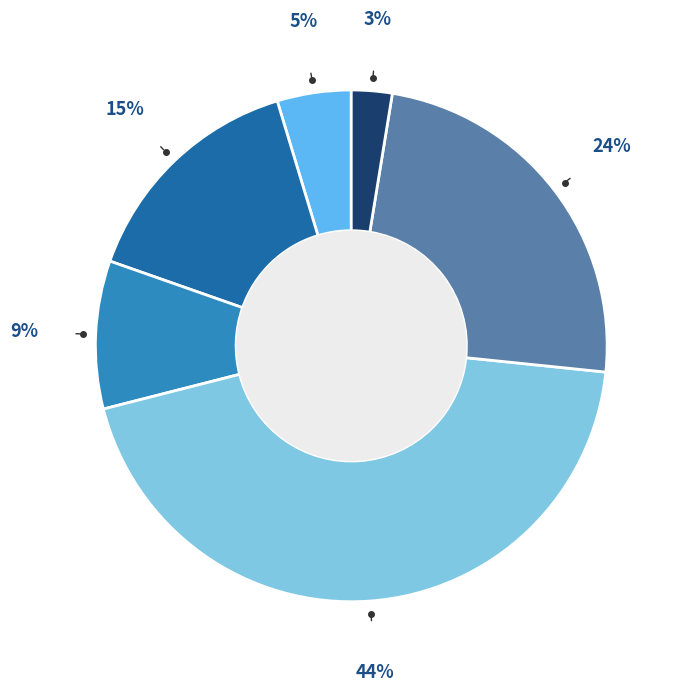

Is there any slice that represents more than half of the pie?

No